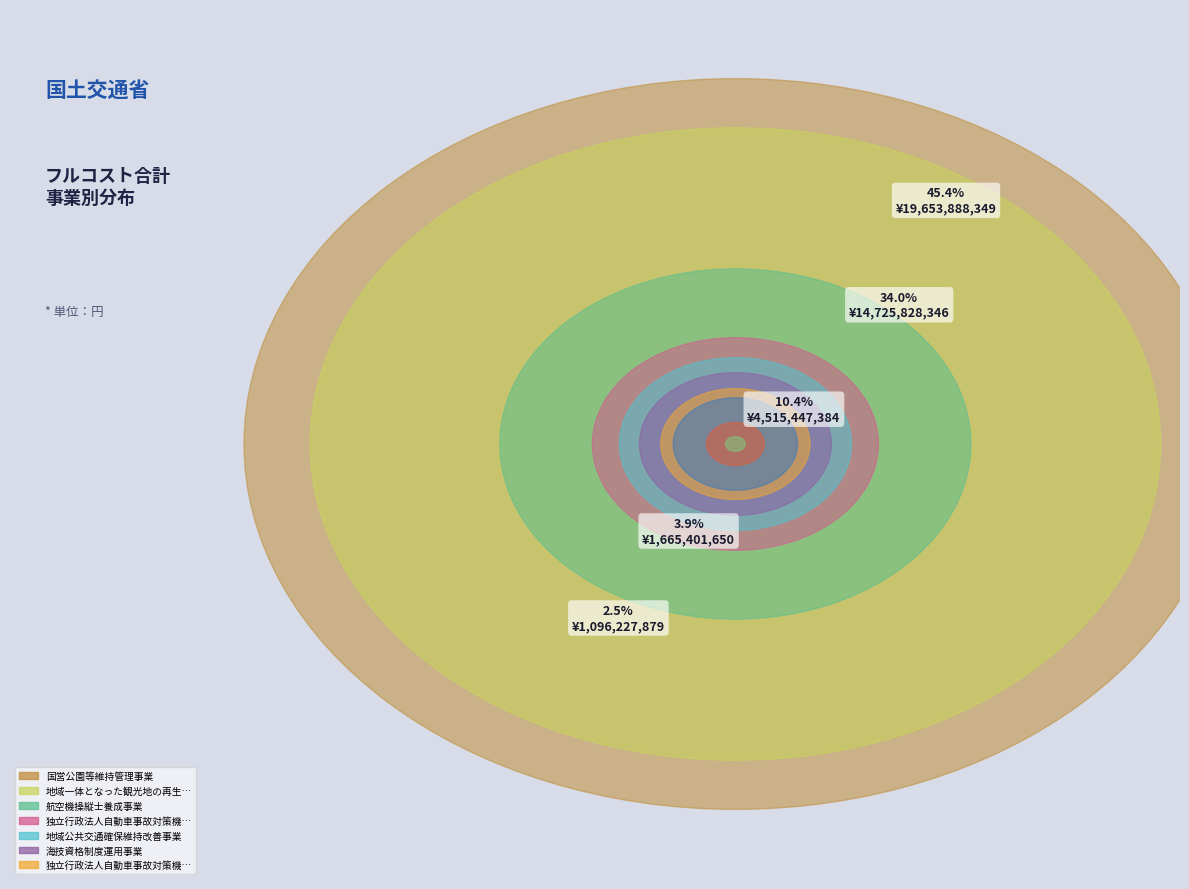

What is the change in value from 独立行政法人自動車事故対策機構介護料支給業務 to 航空従事者技能証明業務?

-138045314